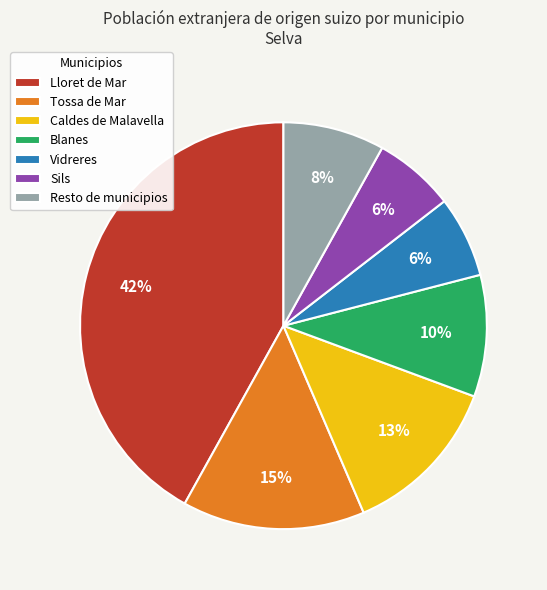

Which category has the biggest portion of the pie?

Lloret de Mar